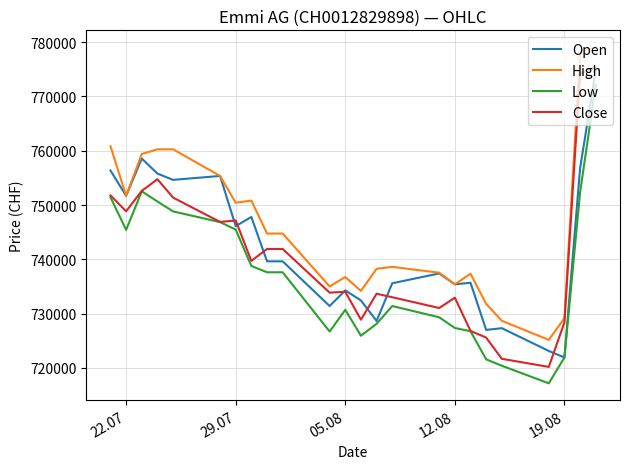

Which series has the largest range (max minus min)?

Close